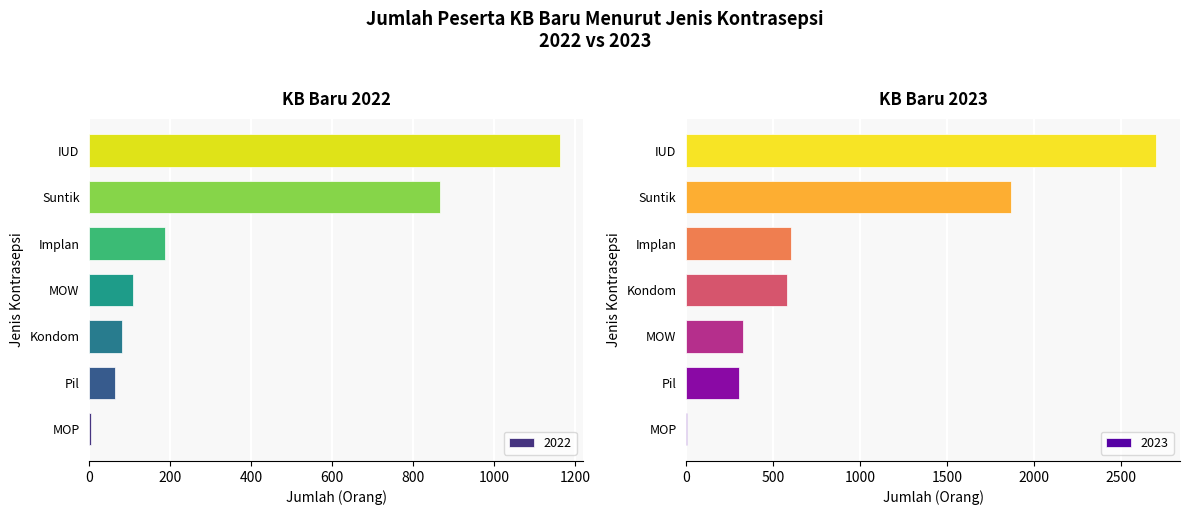

How many distinct data groups are displayed?

2